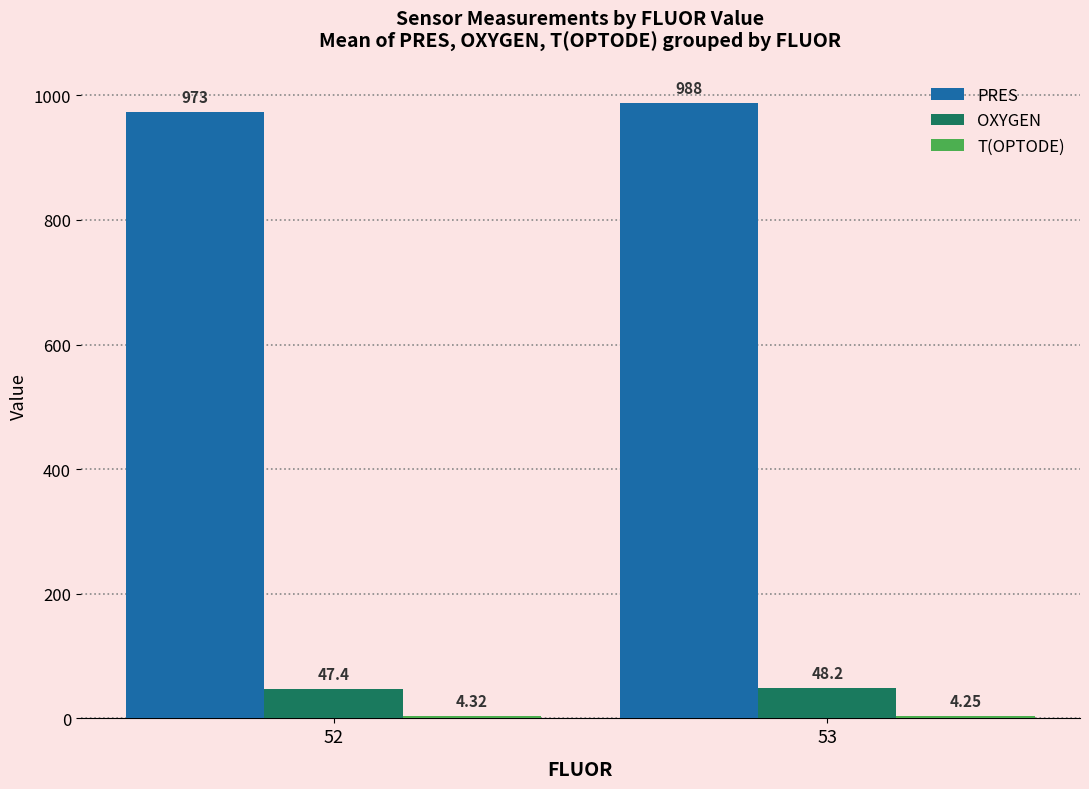

How many bars are there in each group?

3